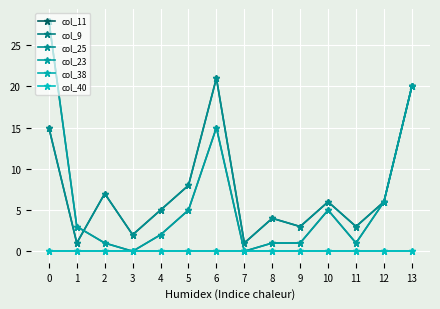

What is the difference between the maximum and second lowest values in the col_23 series?

28